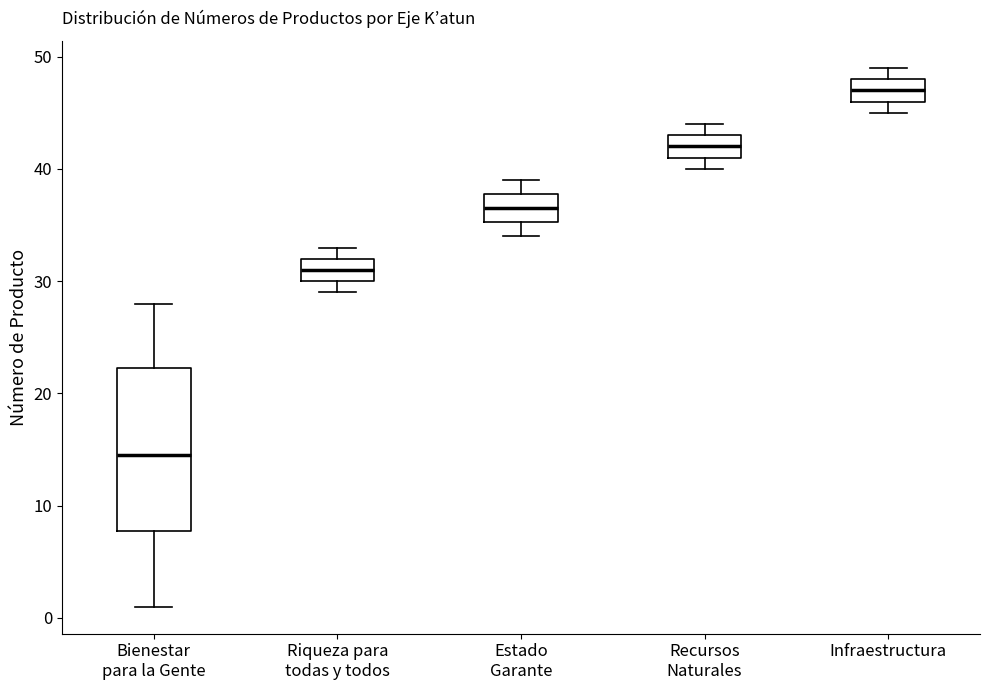

Where is the upper edge of the box for Infraestructura on the y-axis? The values are not printed on the chart, so give them approximately, as read against the axis.

48